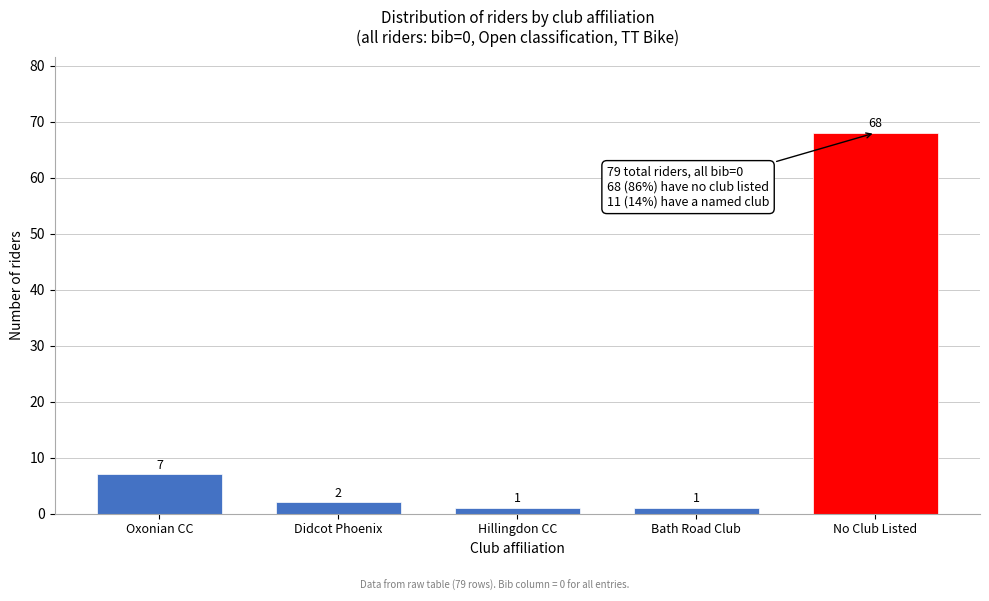

Reading left to right, list all the values displayed in this chart.

7	2	1	1	68